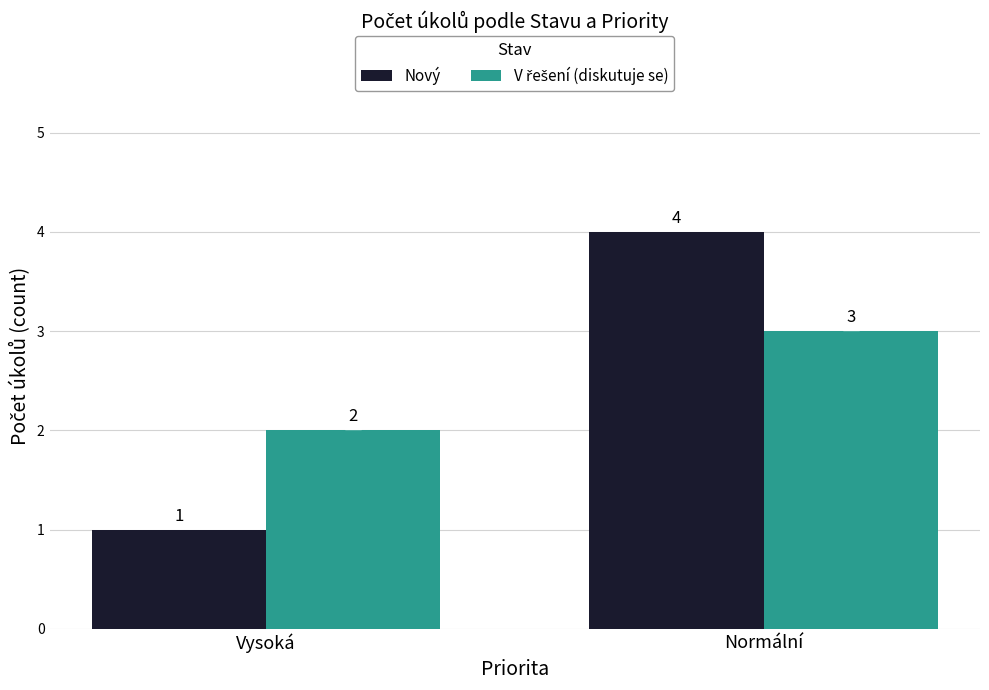

Which series has the widest spread of values?

Nový